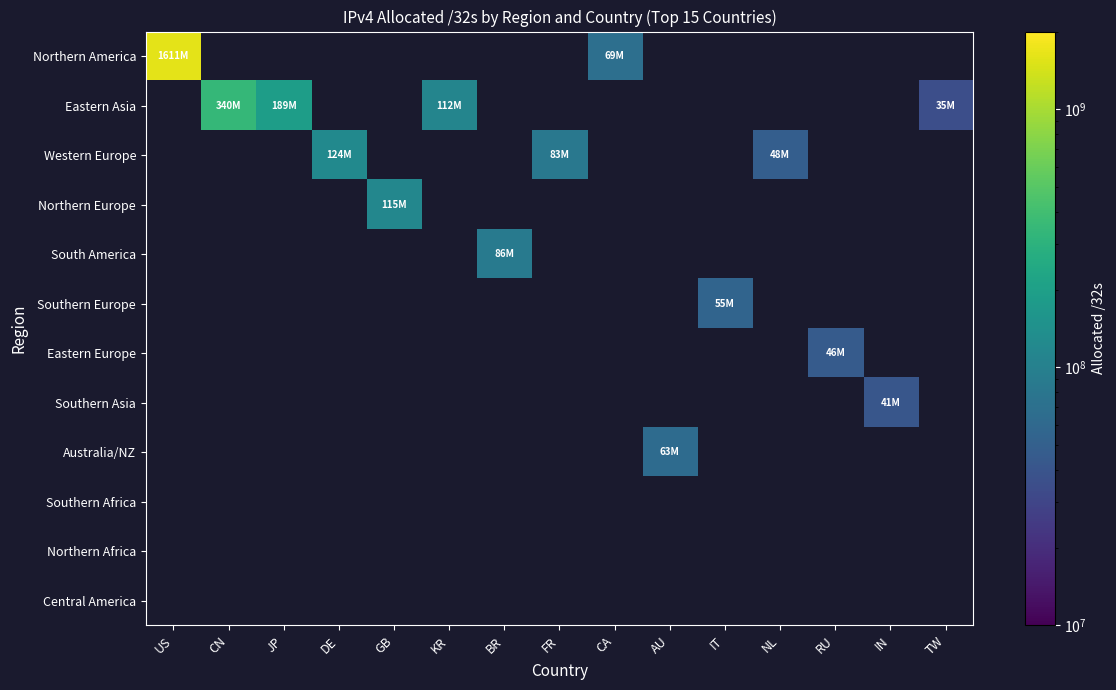

Which label corresponds to the smallest value in the chart?

TW